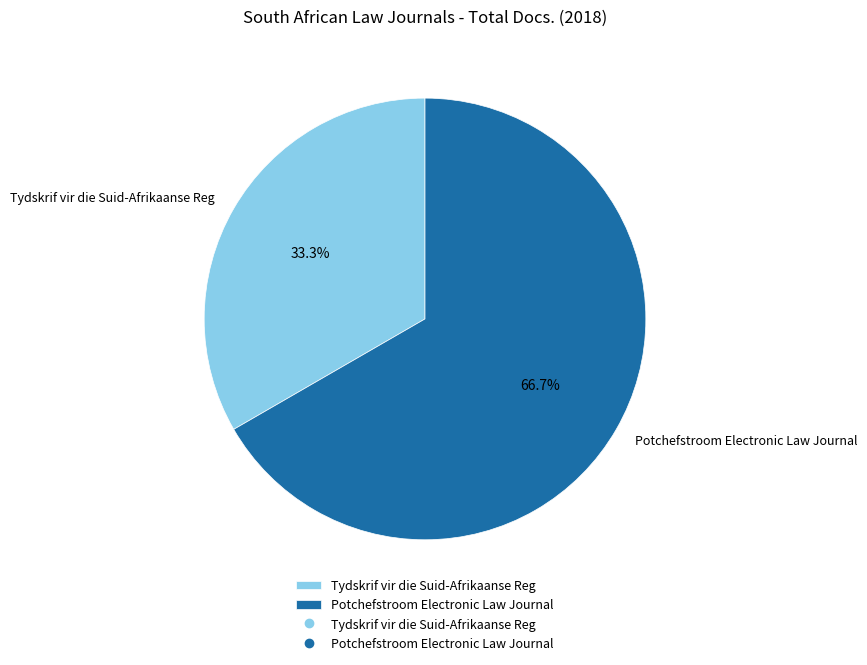

Approximately how many times larger is the value at Potchefstroom Electronic Law Journal compared to Tydskrif vir die Suid-Afrikaanse Reg?

2.0